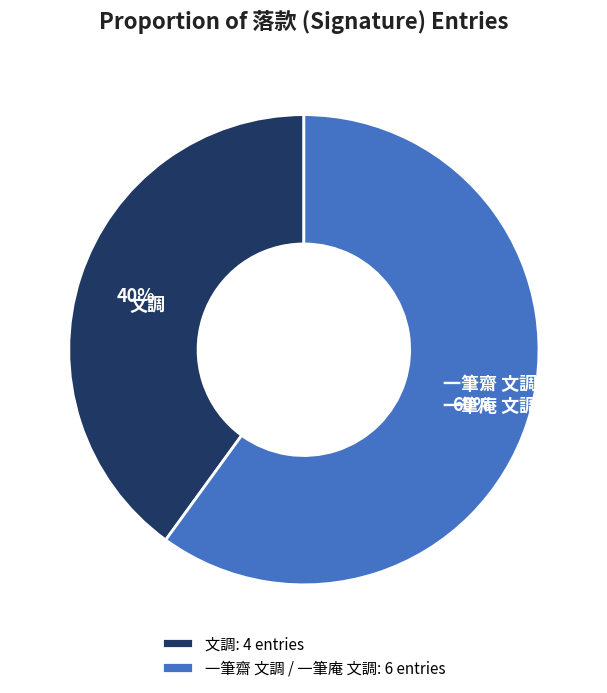

To the nearest percent, what is the combined percentage of 文調 and 一筆齋 文調 / 一筆庵 文調?

100%